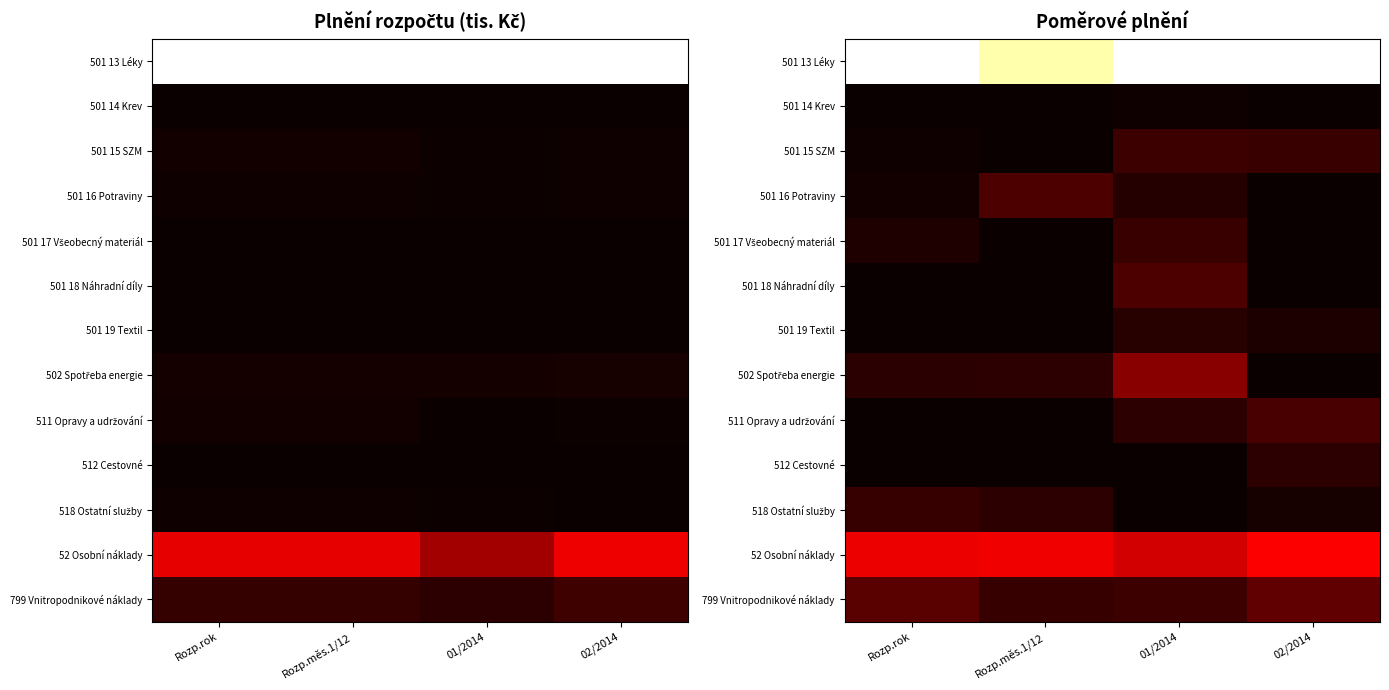

What is the total value across all series at Rozp.měs.1/12?

1.5